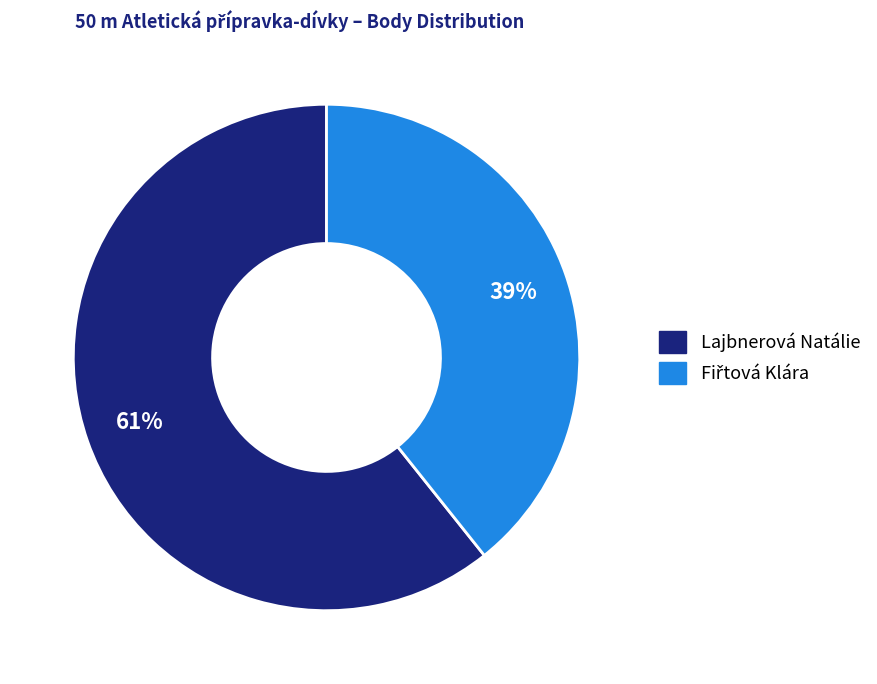

To the nearest percent, what portion does Lajbnerová Natálie represent?

61%